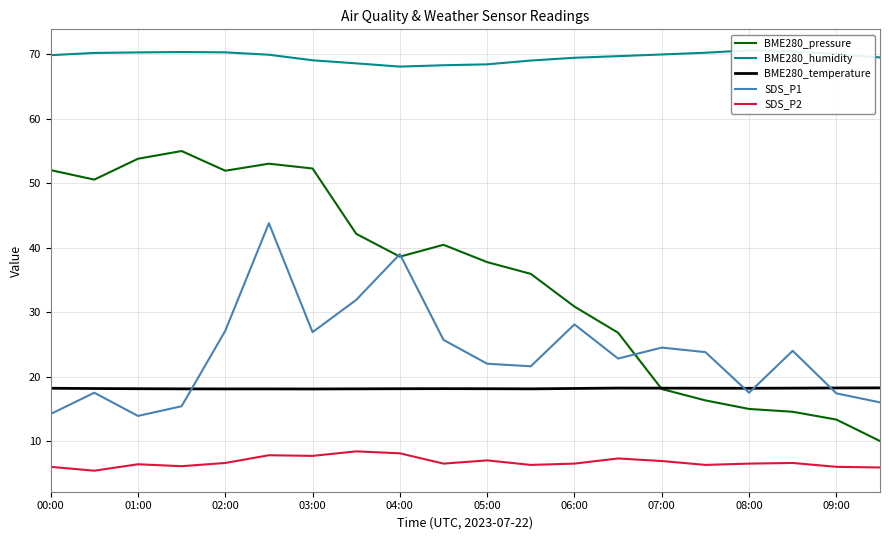

What is the sum of all SDS_P2 values?

134.3